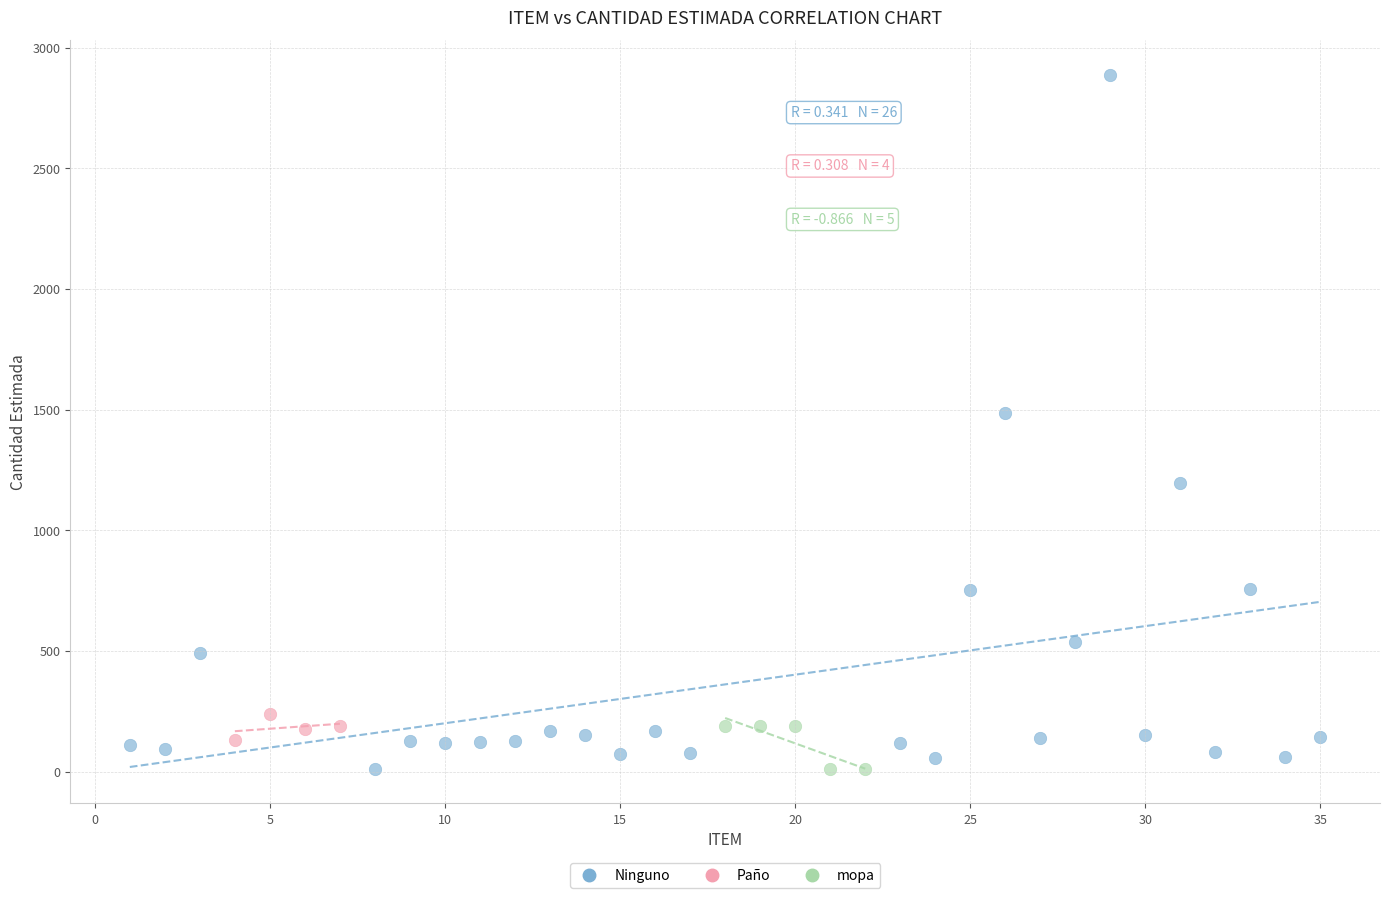

Which series has the largest Y range (max minus min)?

Ninguno